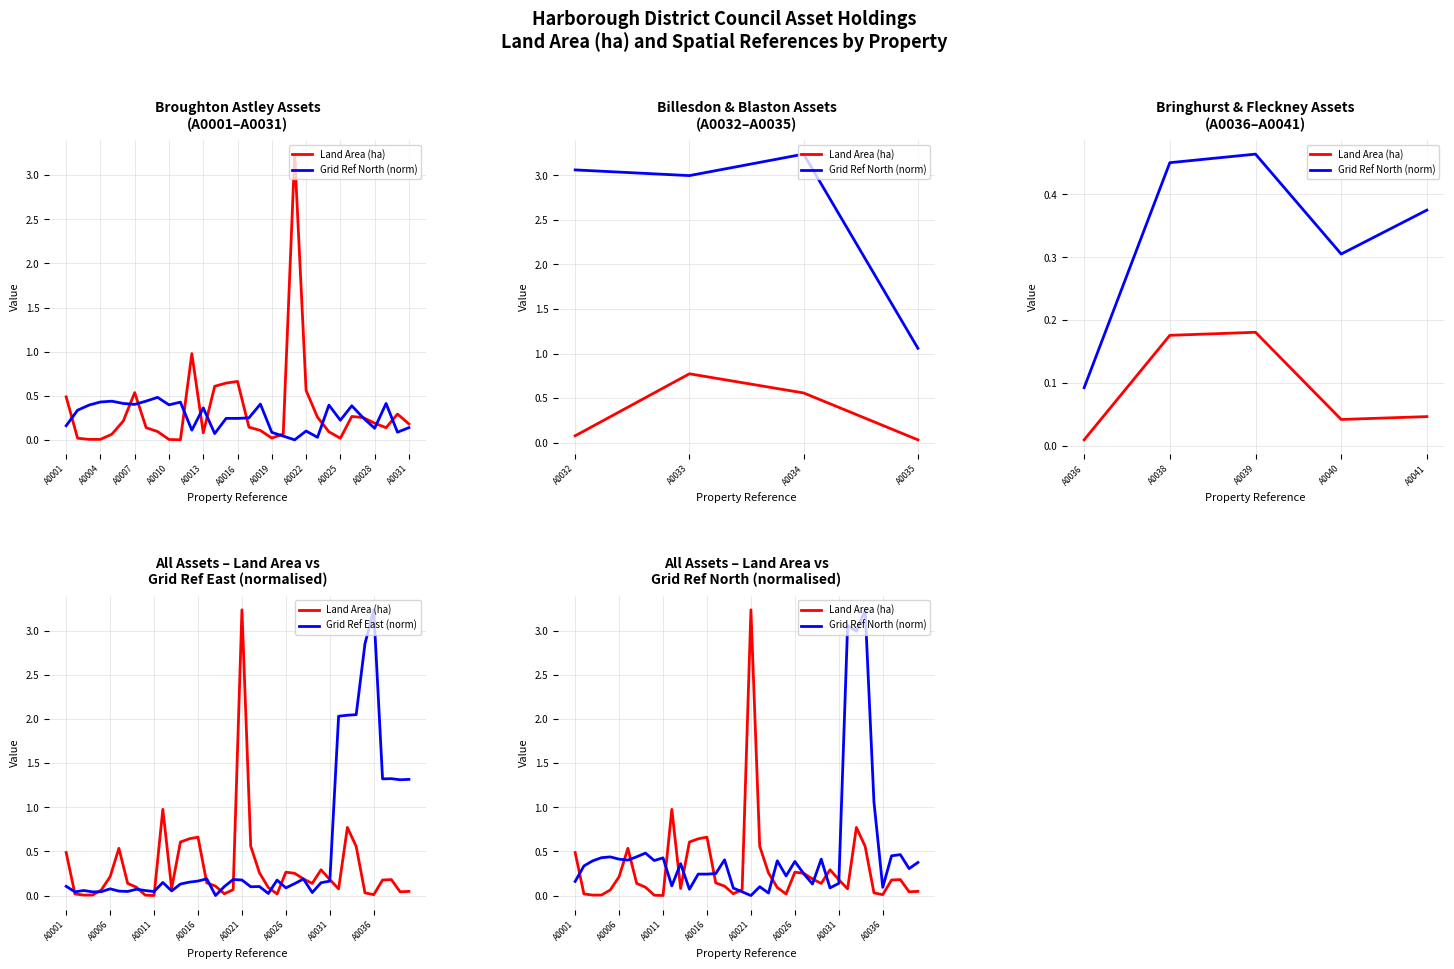

Which has a higher value, 15 or 26?

15